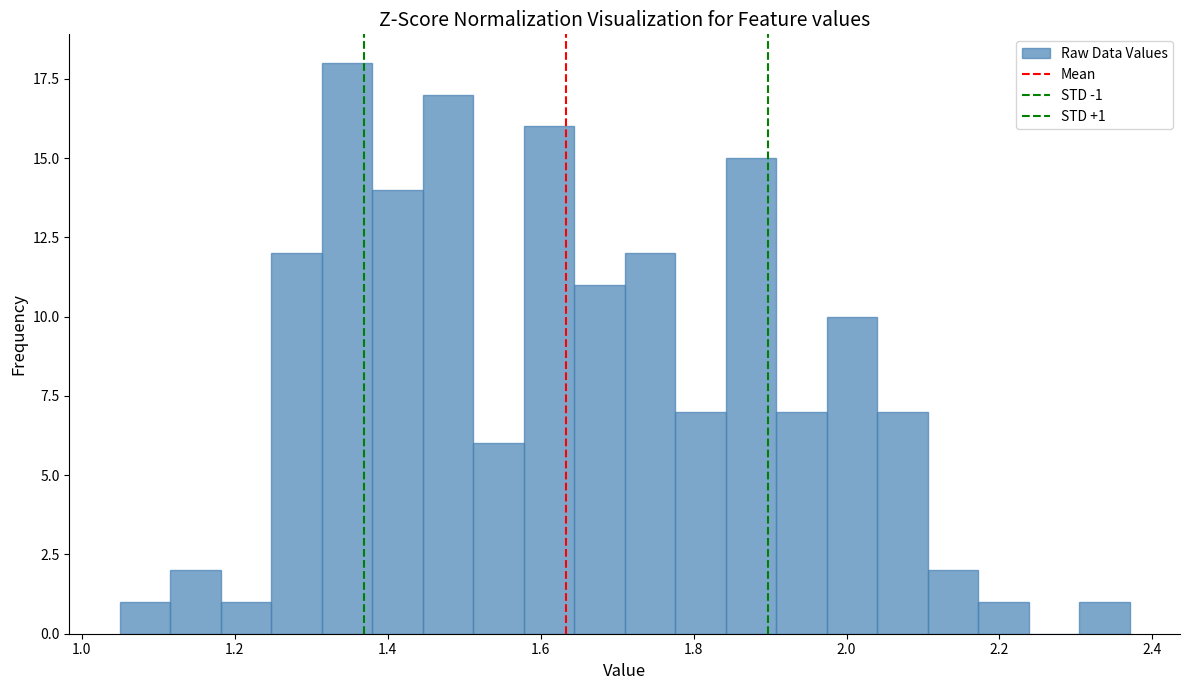

Read against the x-axis, roughly where is the centre of the tallest bar?

1.34